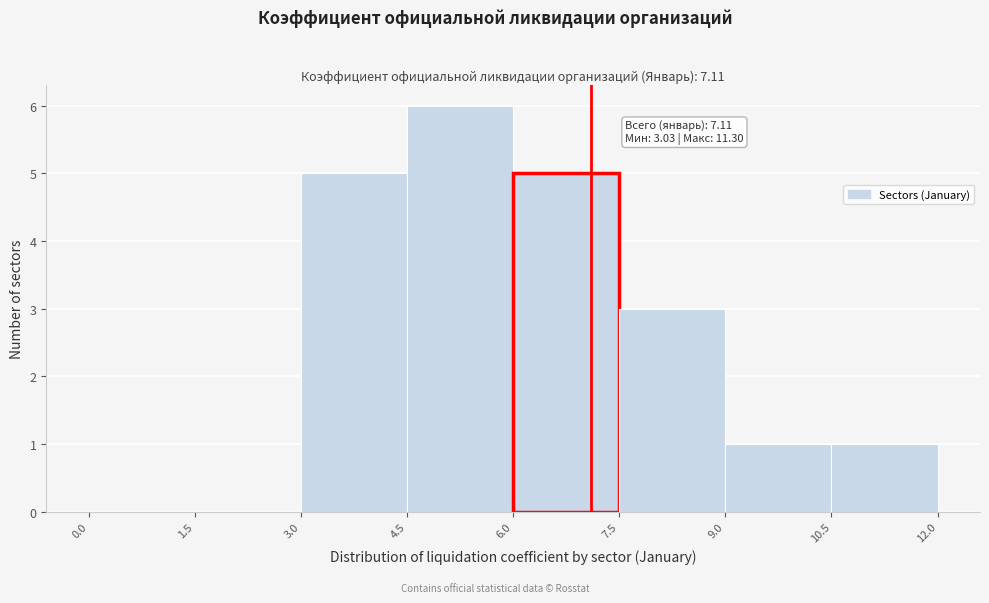

Which range on the x-axis has the tallest bar?

4.5 to 6.0